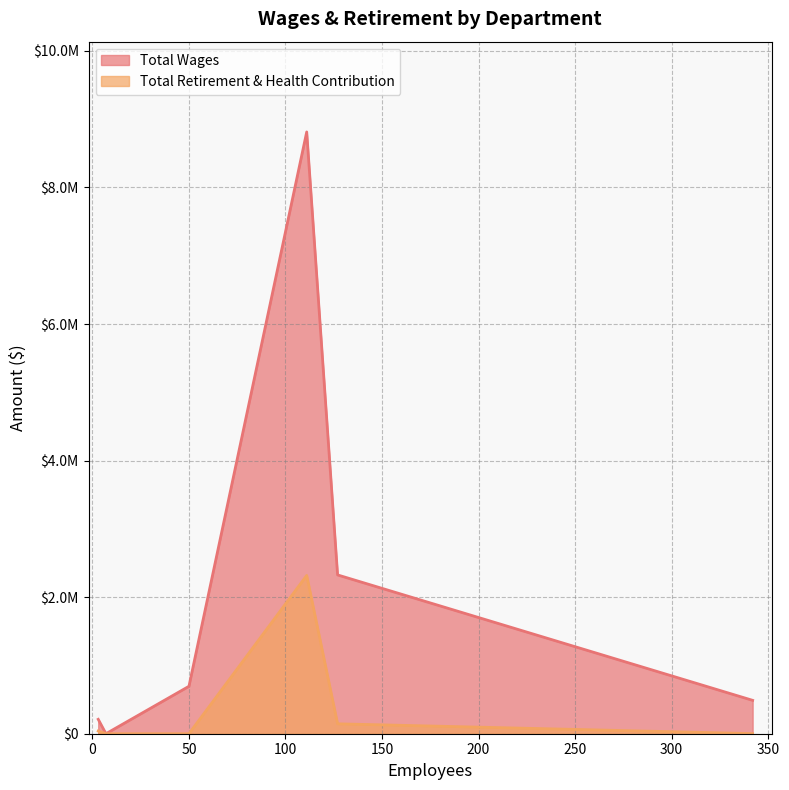

Does the chart display data point markers on the line(s)?

No